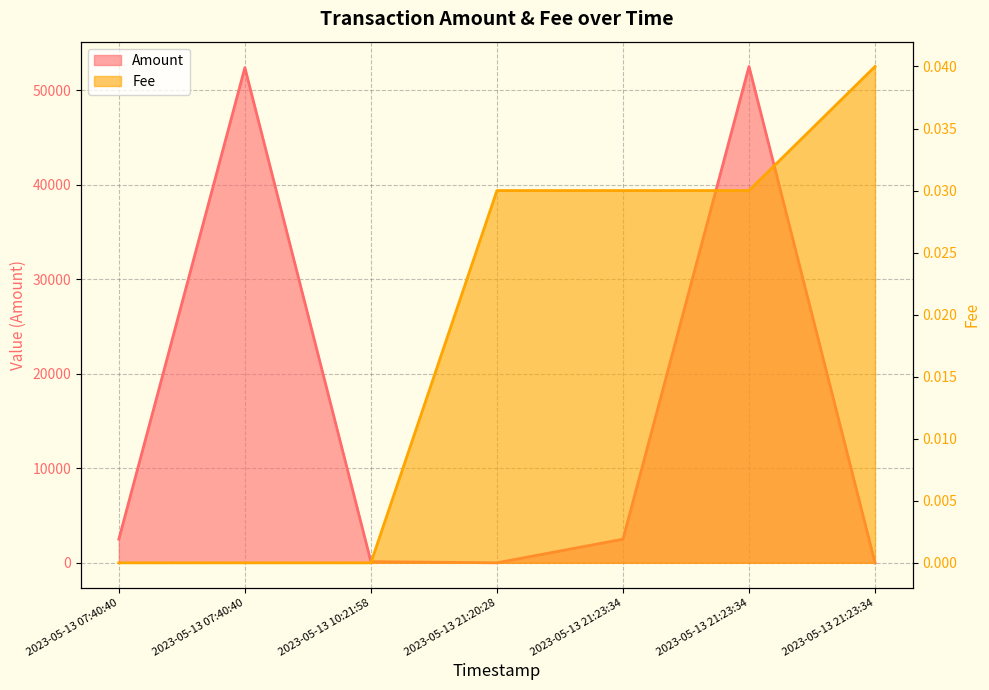

How many positive values does the Fee series have?

4